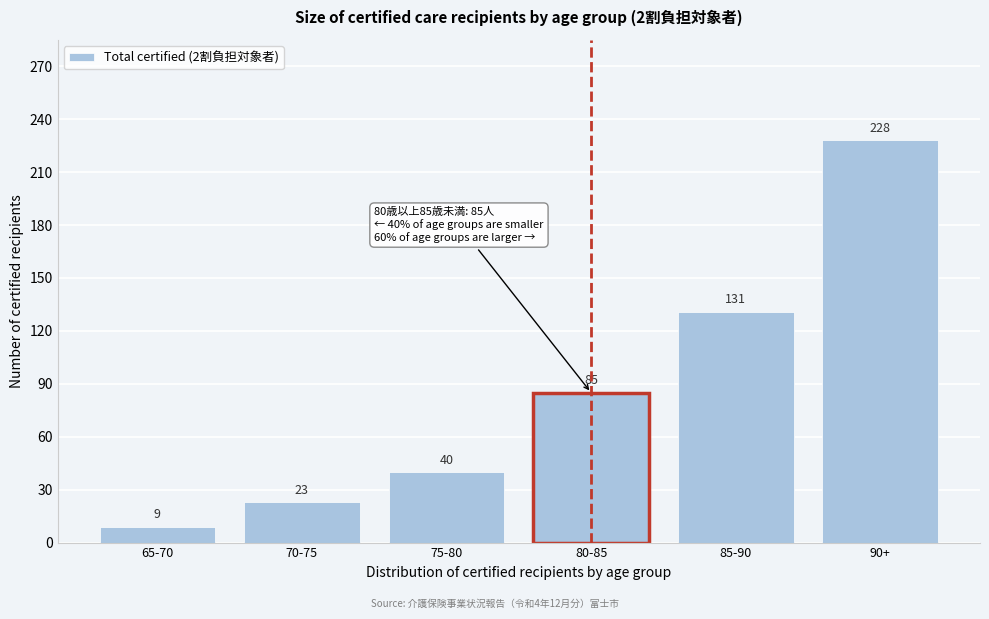

Reading left to right, list all the values displayed in this chart.

9	23	40	85	131	228